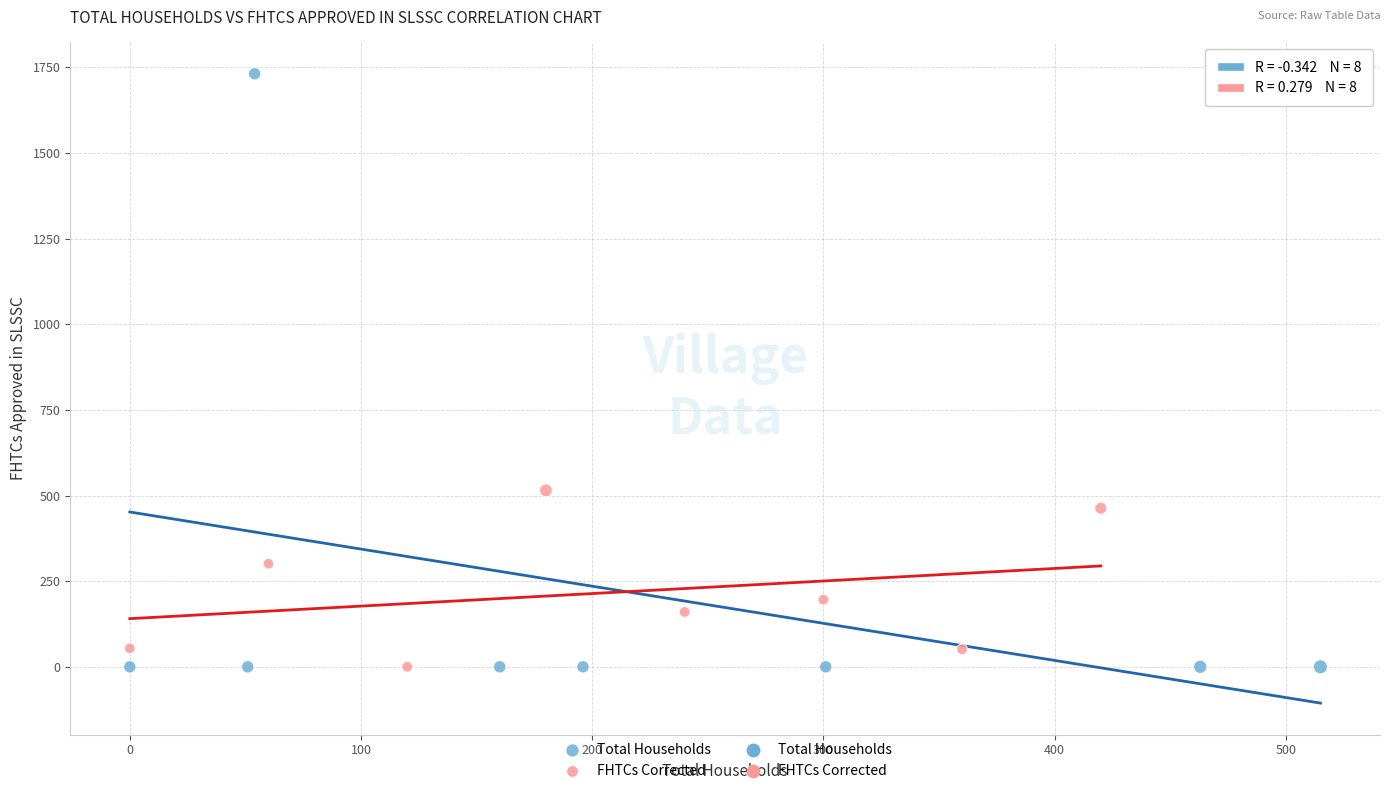

Which series reaches the maximum Y coordinate?

Total Households